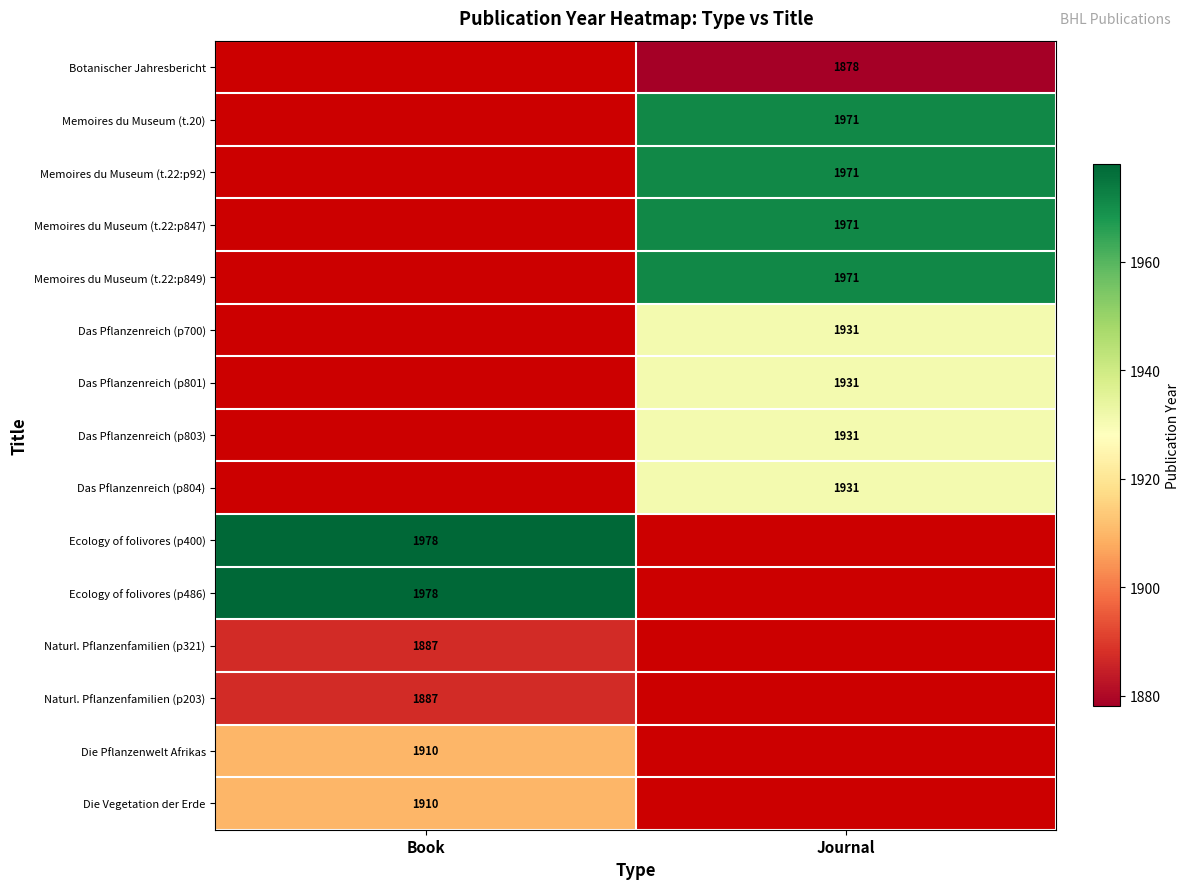

The Das Pflanzenreich (p801) series shows 1931 at Journal. True or false?

True